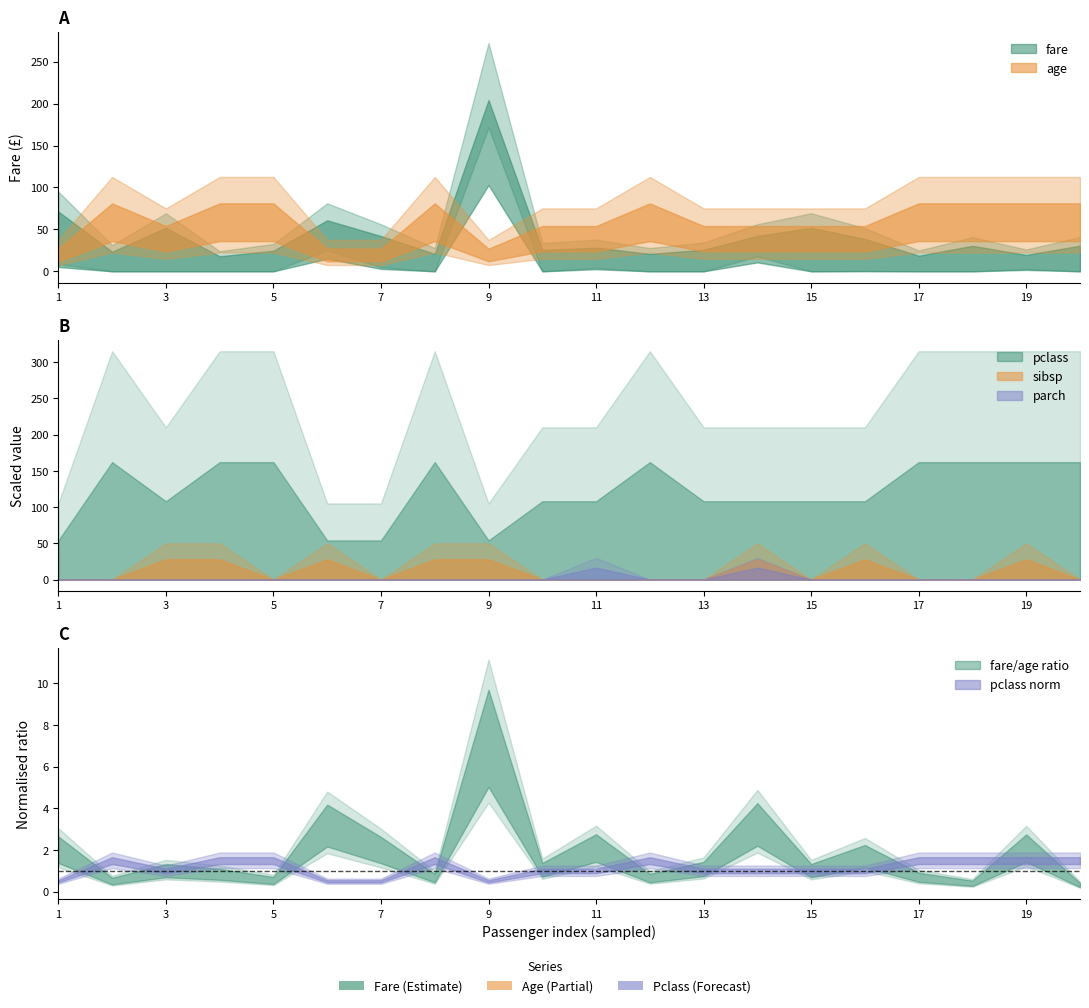

Between 5 and 6, which is larger?

6